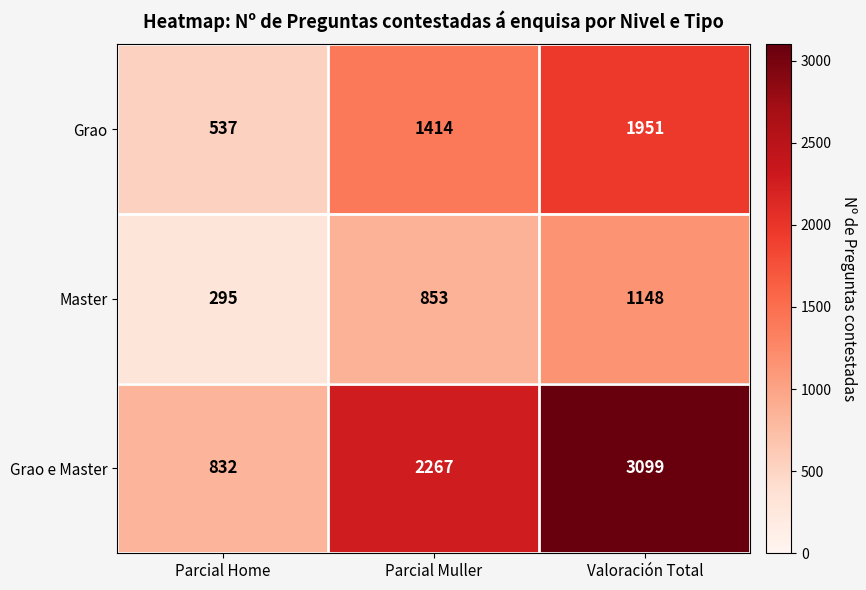

At Valoración Total, list the series in order from largest to smallest.

Grao e Master, Grao, Master